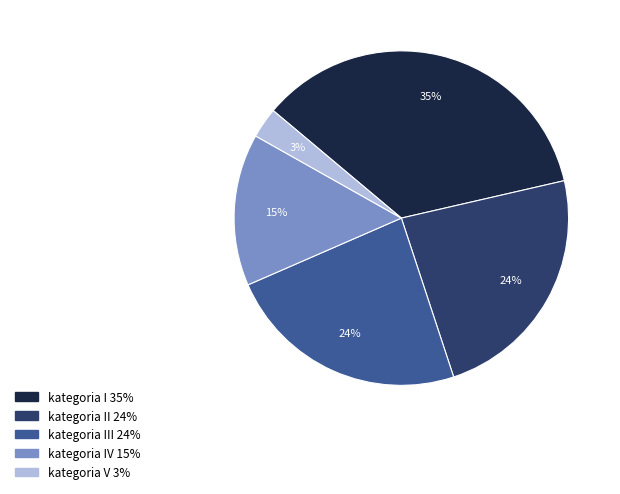

To the nearest percent, what is the difference between the largest and smallest slice percentages?

32%